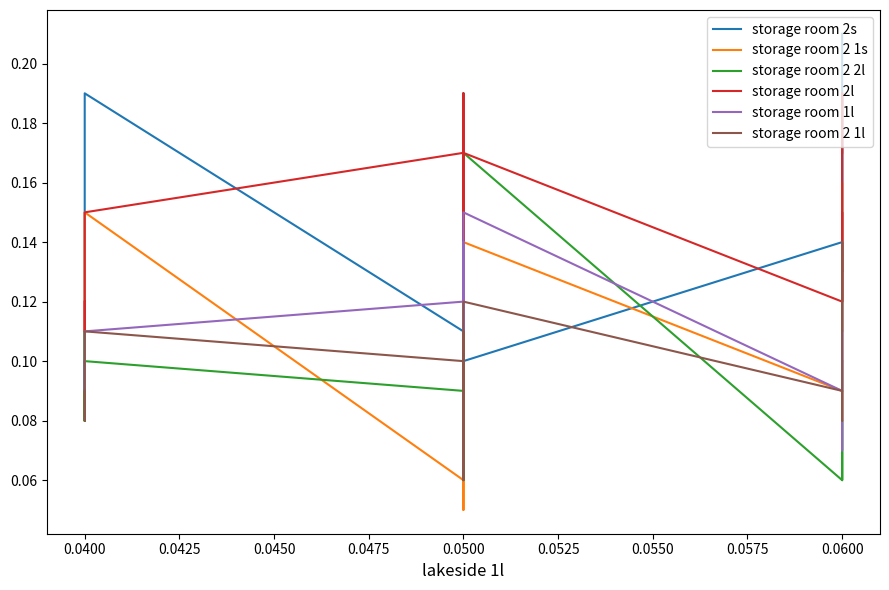

What is the value of the storage room 2l point at the 6th from the left?

0.1